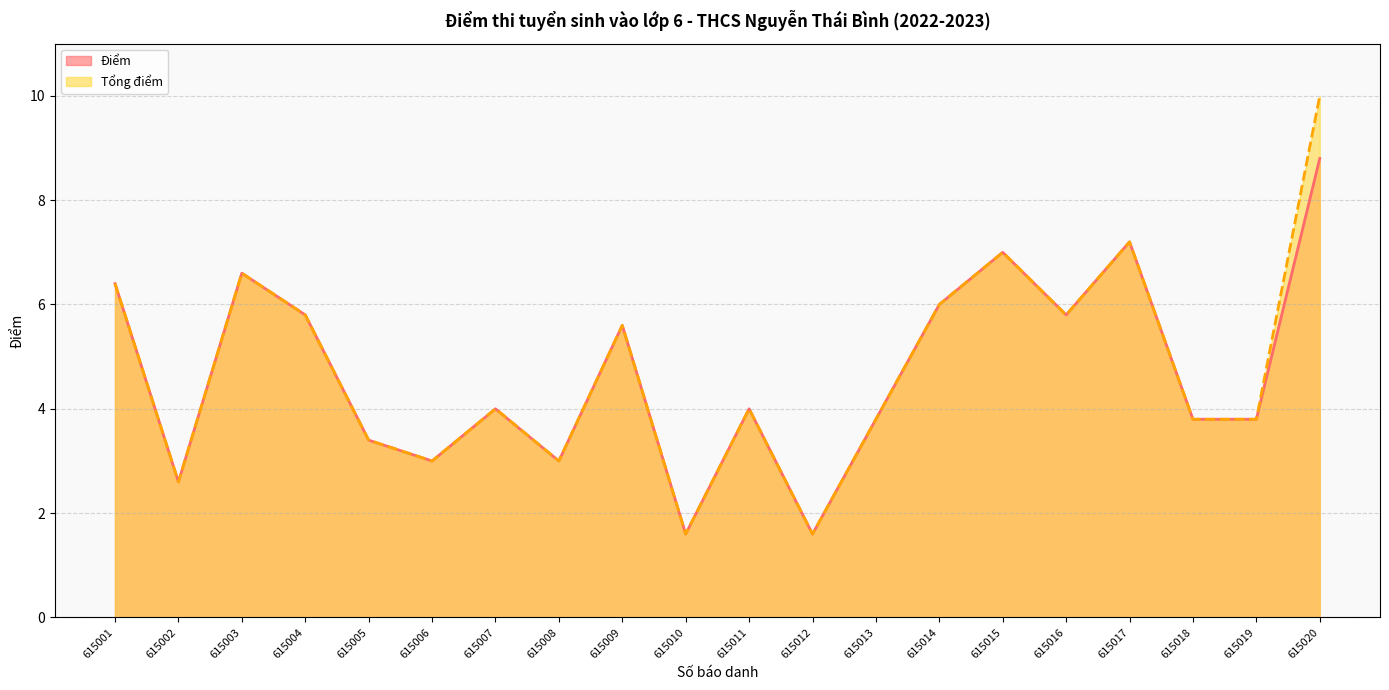

The Tổng điểm series shows 1.6 at 615012. True or false?

True